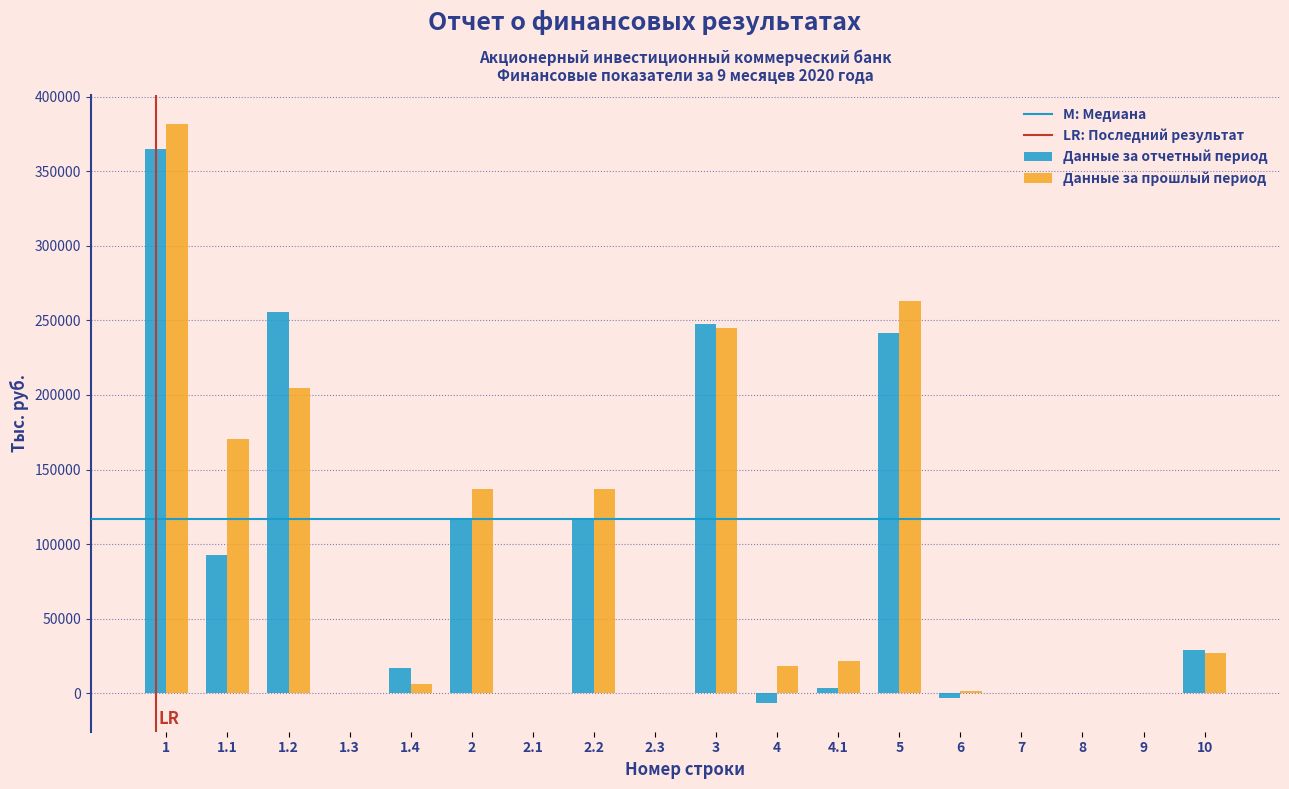

What is the sum of all Данные за отчетный период values?

1476792